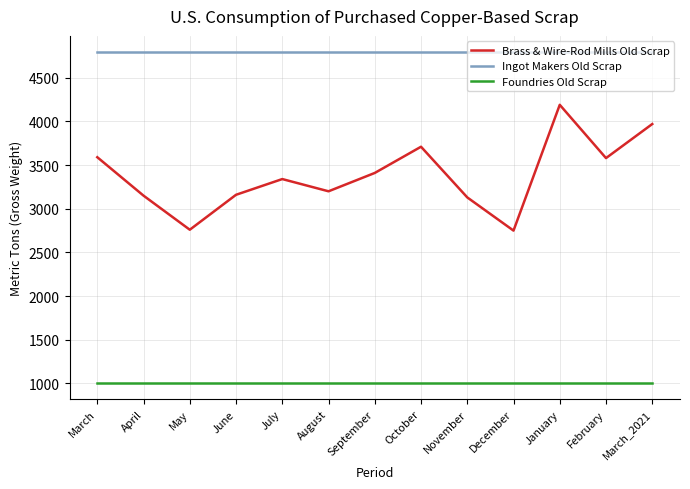

What is the total value across all series at March_2021?

9770